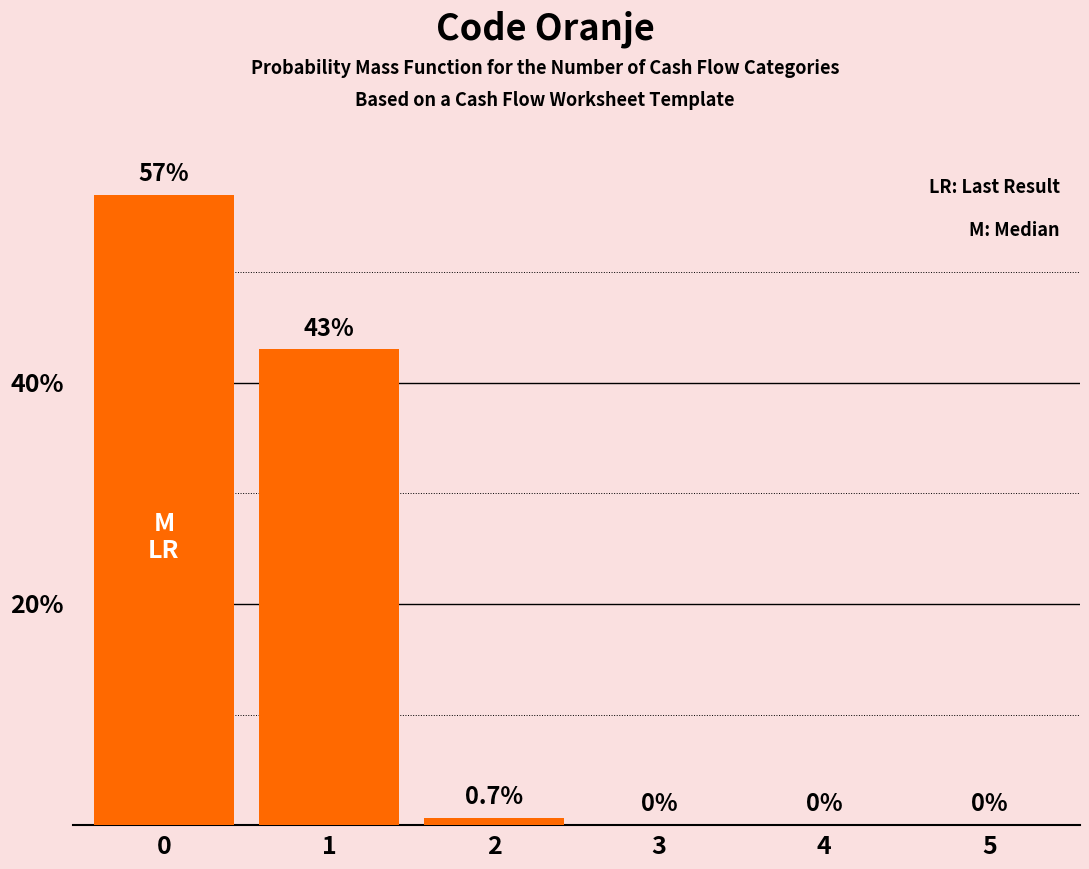

What is the maximum value shown in the chart?

57.0